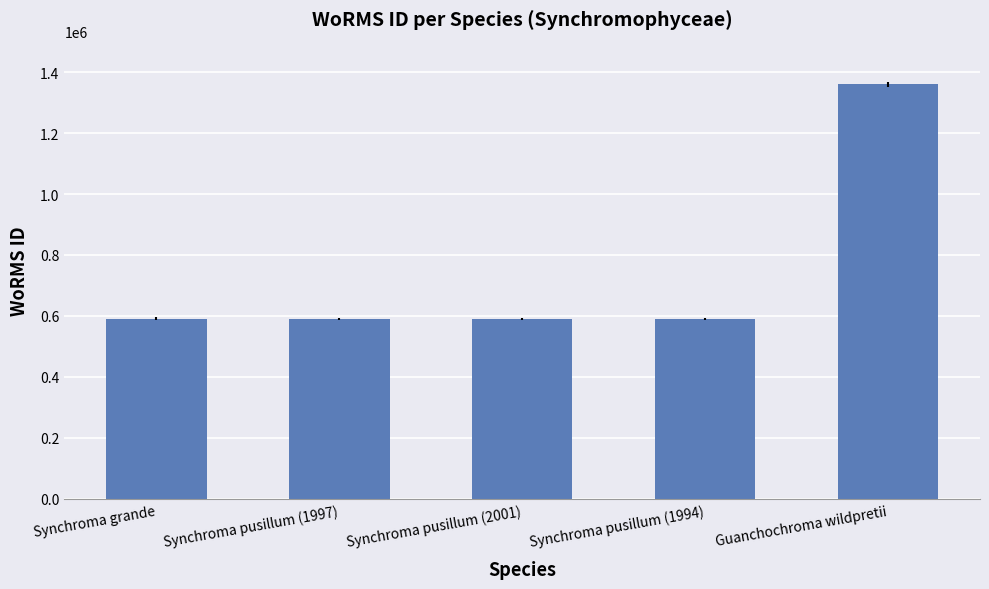

What is the label of the 2nd bar from the right?

Synchroma pusillum (1994)